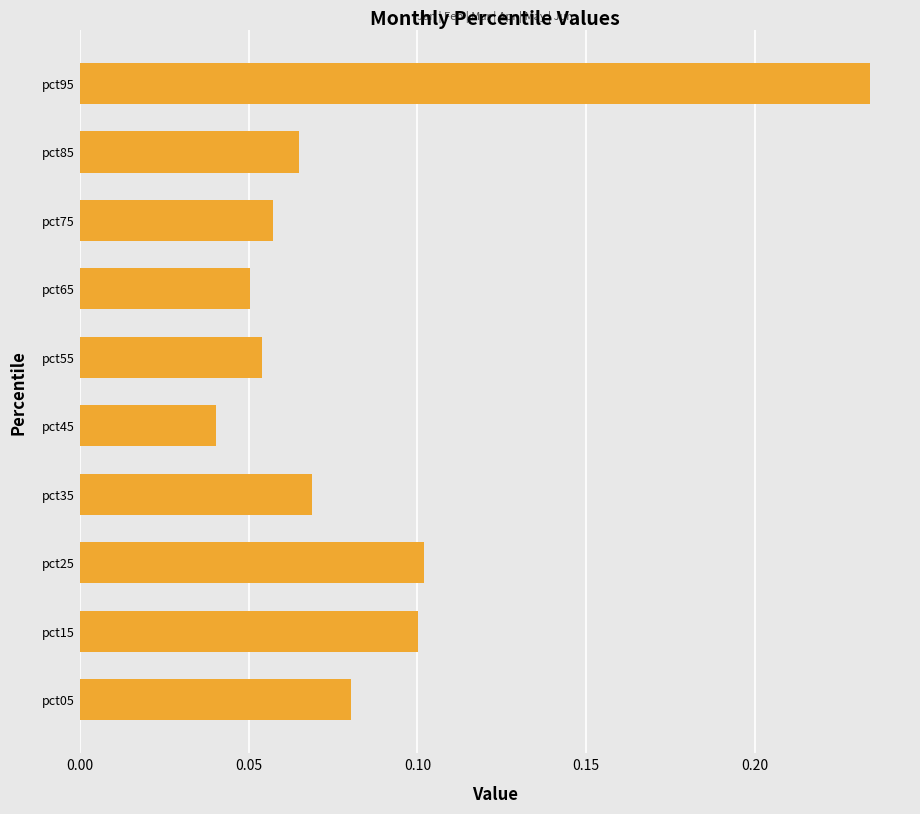

Which has a higher value, pct45 or pct15?

pct15